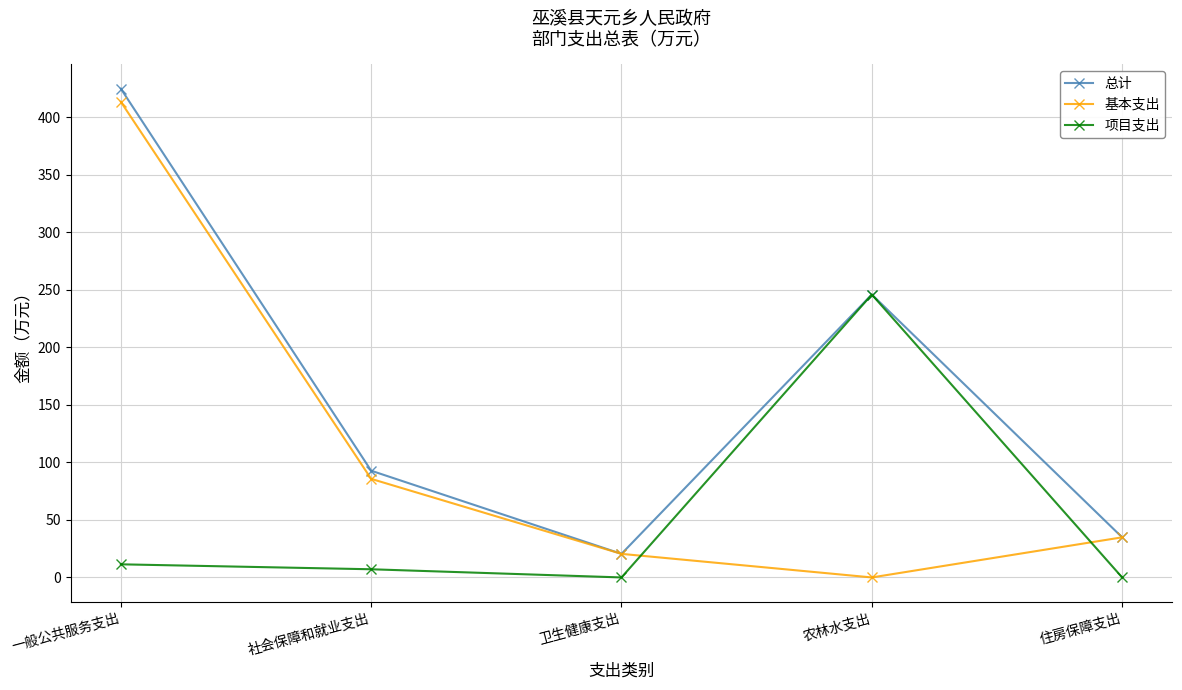

How many lines are shown in the chart?

3